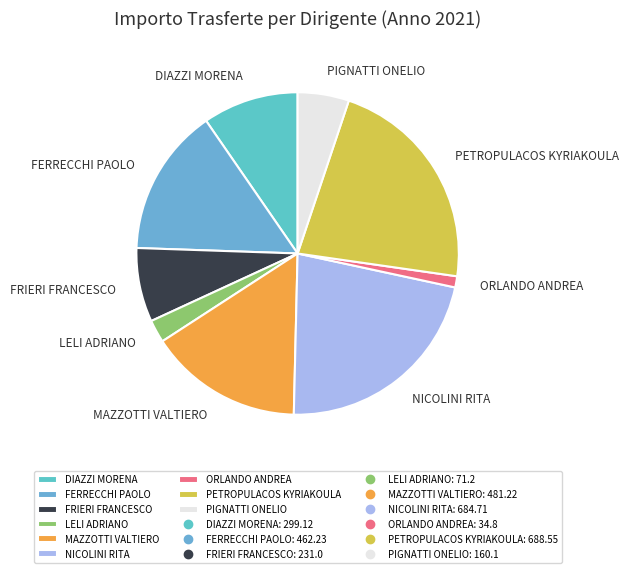

Is it true that FRIERI FRANCESCO is 1% of the pie?

False